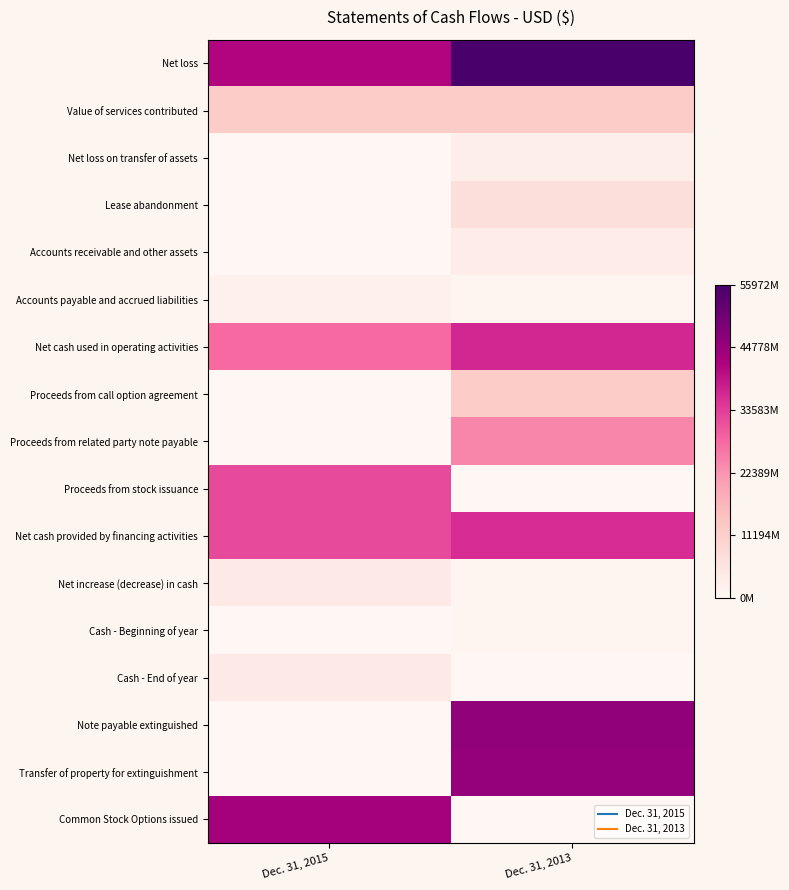

Count the number of categories in the chart.

2